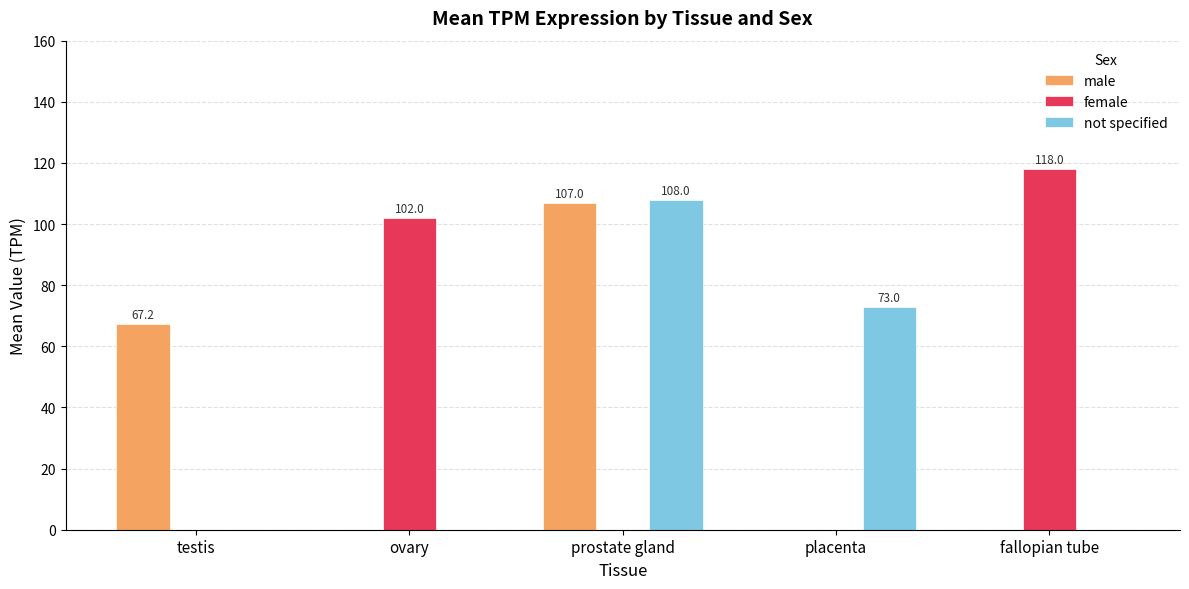

At which label is not specified closest to 54?

placenta